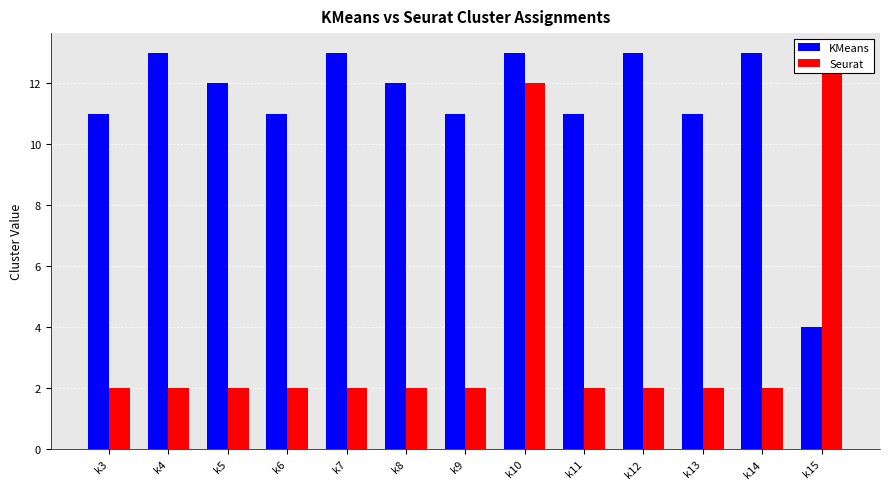

List the series in order of their overall mean, highest first.

KMeans, Seurat